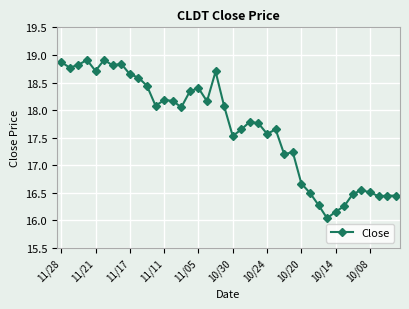

True or false: the data has more than 2 interior local peaks.

True